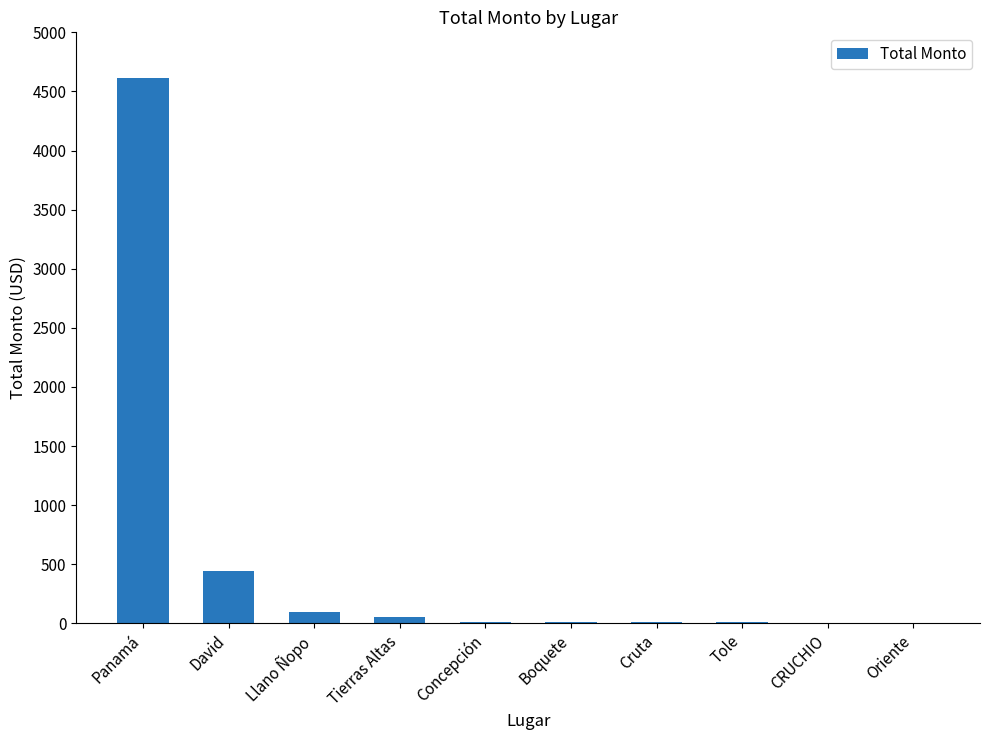

Is it true that the value at Boquete is 12.0?

True